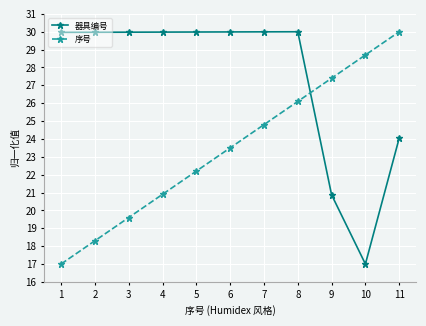

Between which two adjacent categories do 序号 and 器具编号 first intersect?

8 and 9